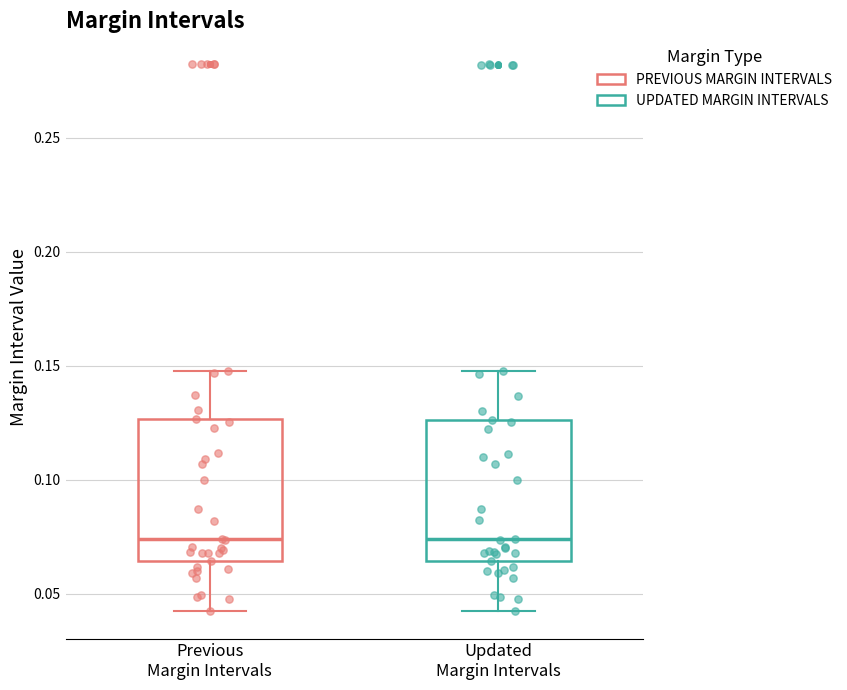

Reading left to right, read every box against the y-axis: the position of its median line, the range the box covers, and the ends of its whiskers. The values are not printed on the chart, so give them approximately, as read against the axis.

Previous Margin Intervals: median 0.075, box 0.065 to 0.125, whiskers 0.040 to 0.150
Updated Margin Intervals: median 0.075, box 0.065 to 0.125, whiskers 0.040 to 0.150